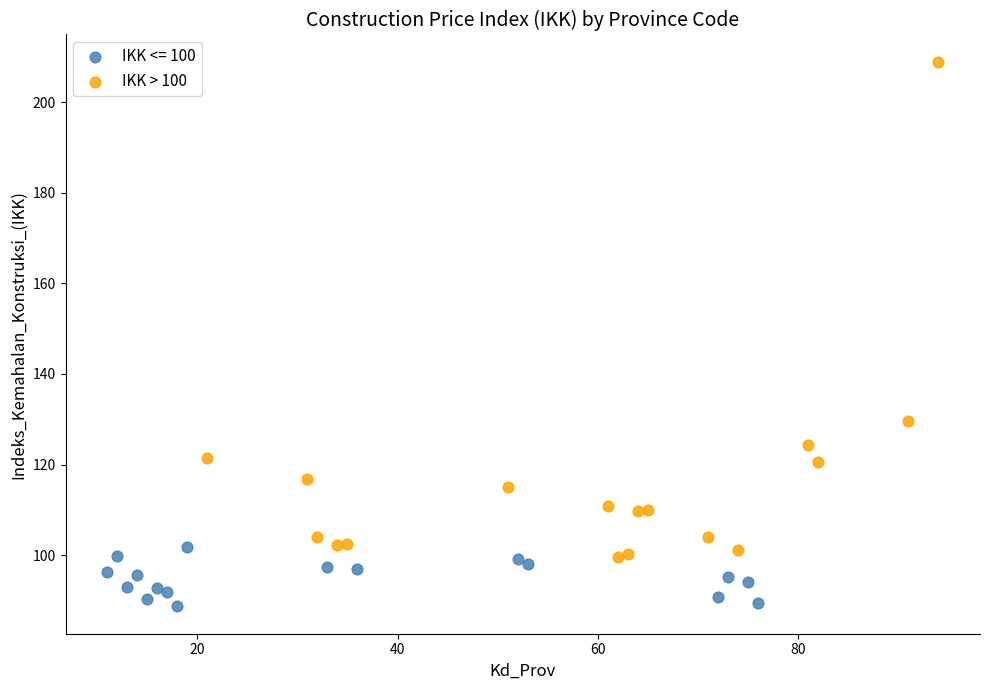

Which series contains the highest Y value?

IKK > 100